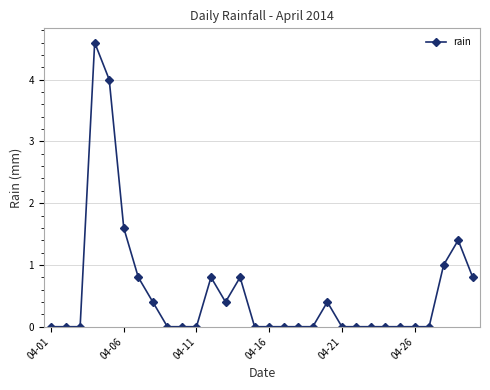

True or false: the data has more than 2 interior local peaks.

True